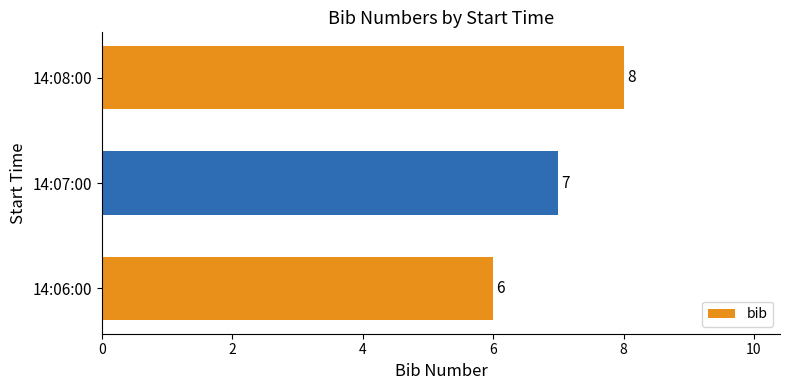

What is the sum of all values?

21